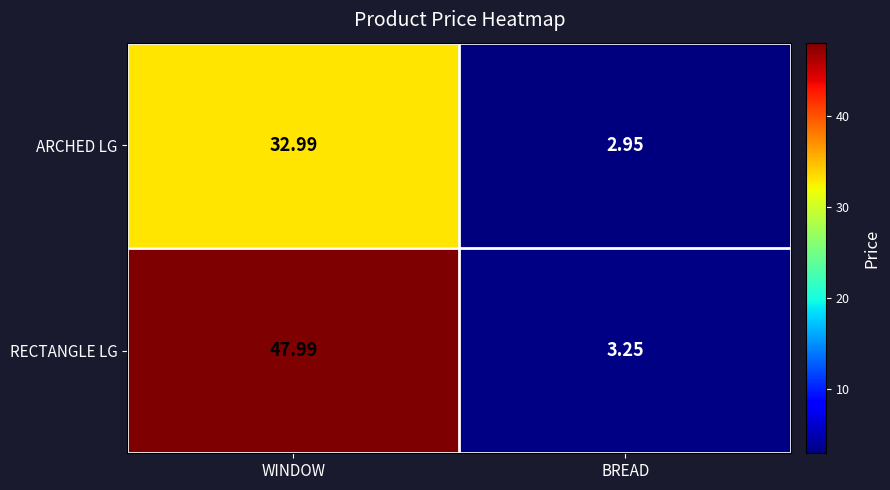

Which category has the lowest value across all series?

BREAD